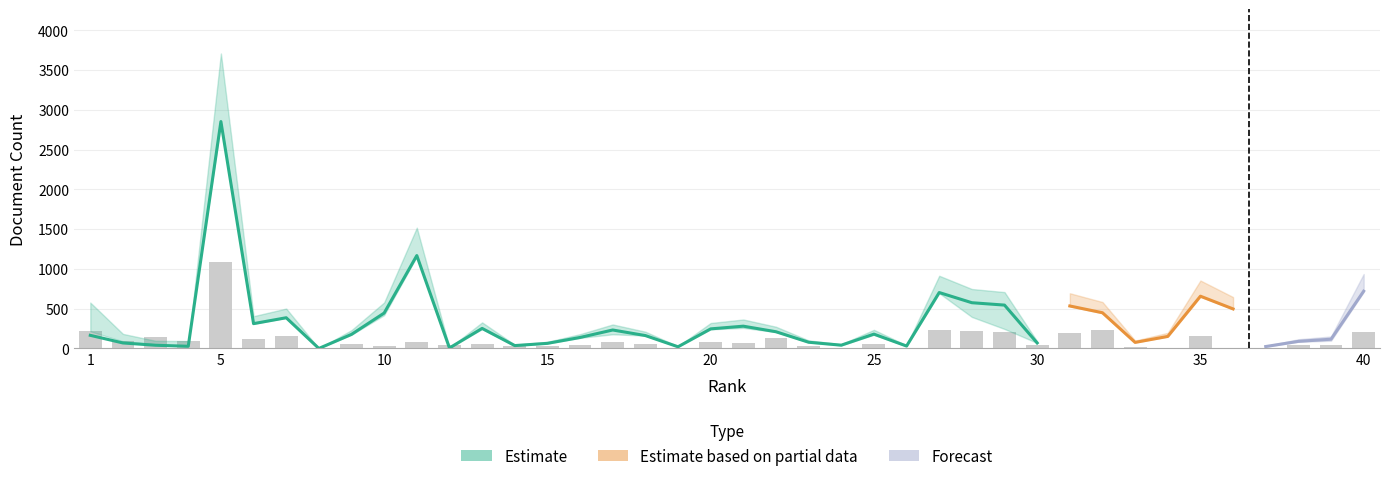

How many groups of bars are there?

40